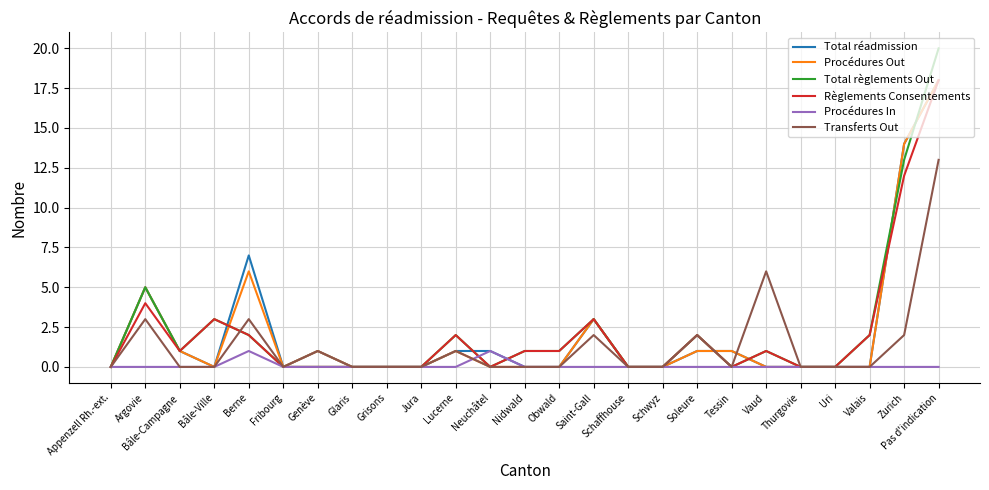

What position from the left is Neuchâtel?

12